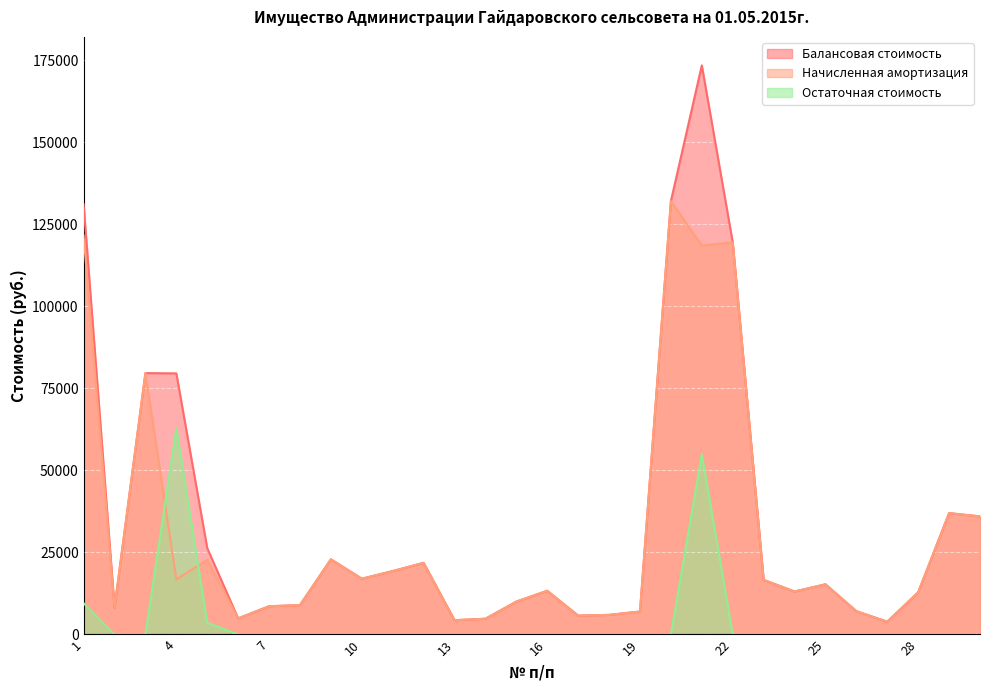

What is the difference between the maximum and minimum values in the Начисленная амортизация series?

128202.8